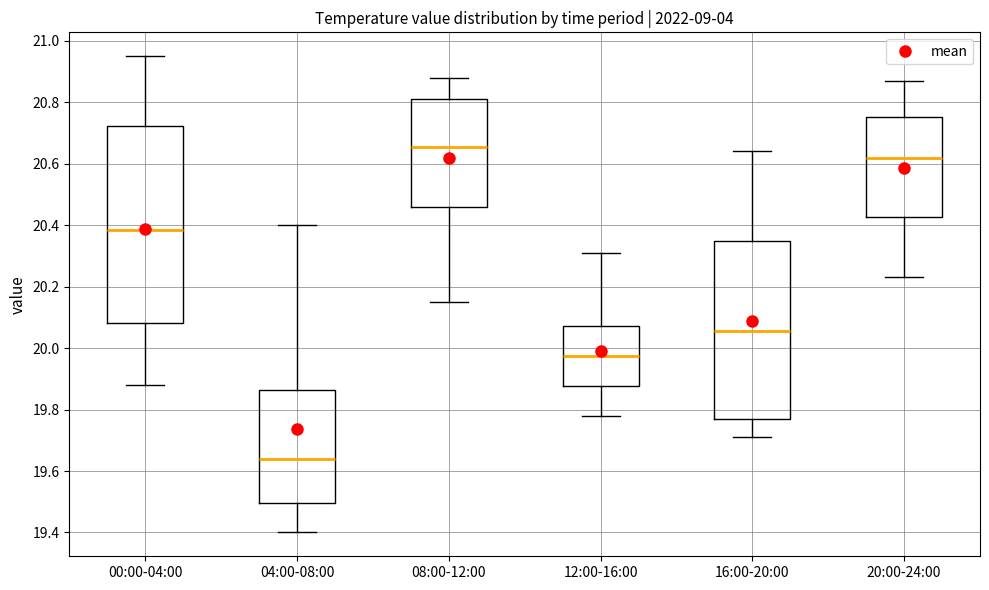

Comparing the boxes themselves (not the whiskers), which one is the tallest?

00:00-04:00